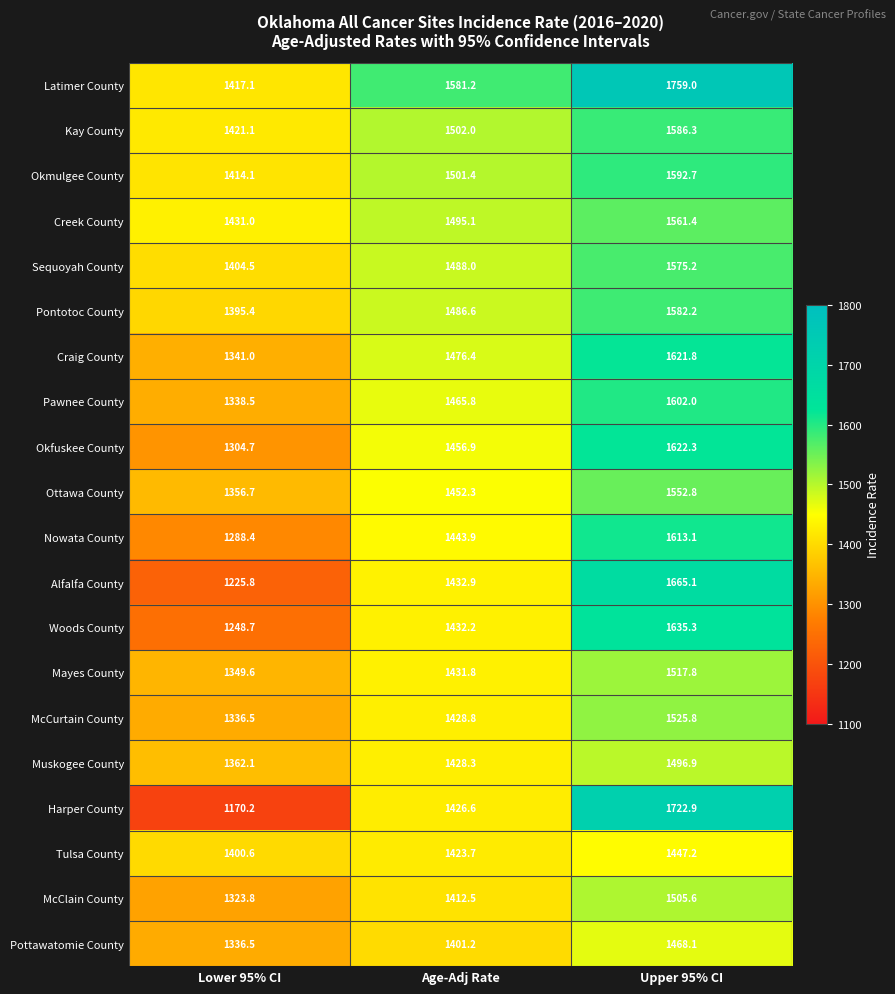

What is the average value of the Creek County series?

1495.8